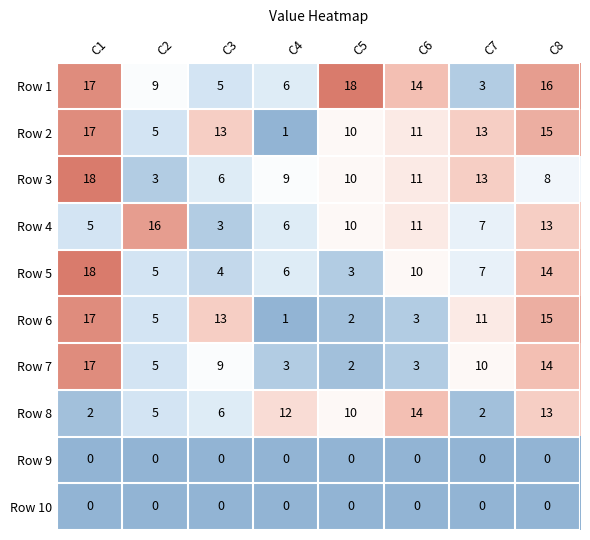

What is the total value across all series at C2?

53